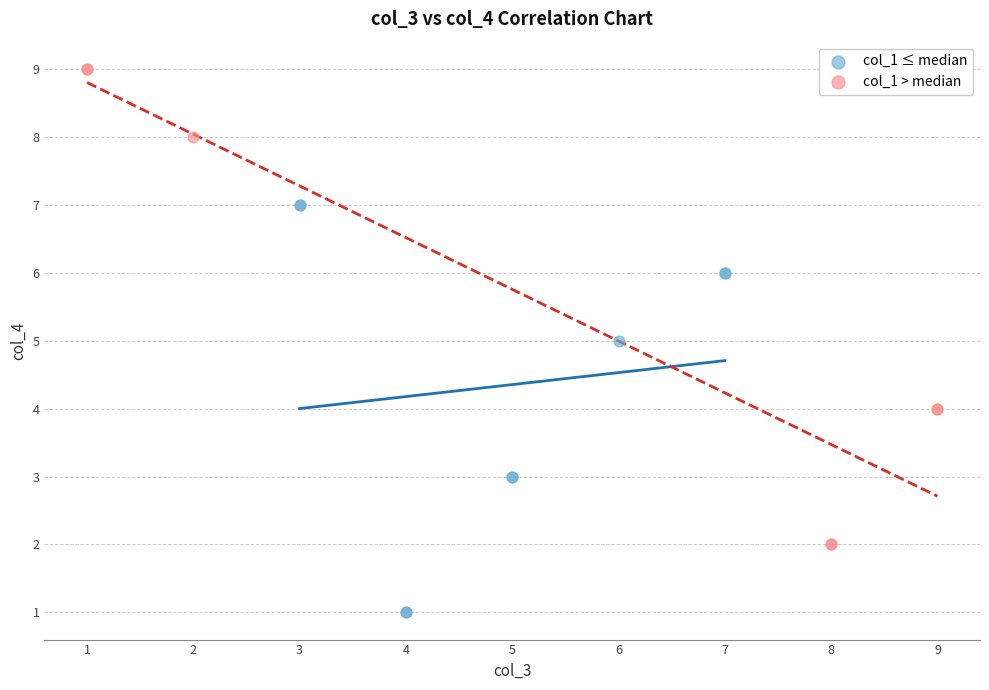

What are all the series names shown in the legend?

col_1 ≤ median, col_1 > median